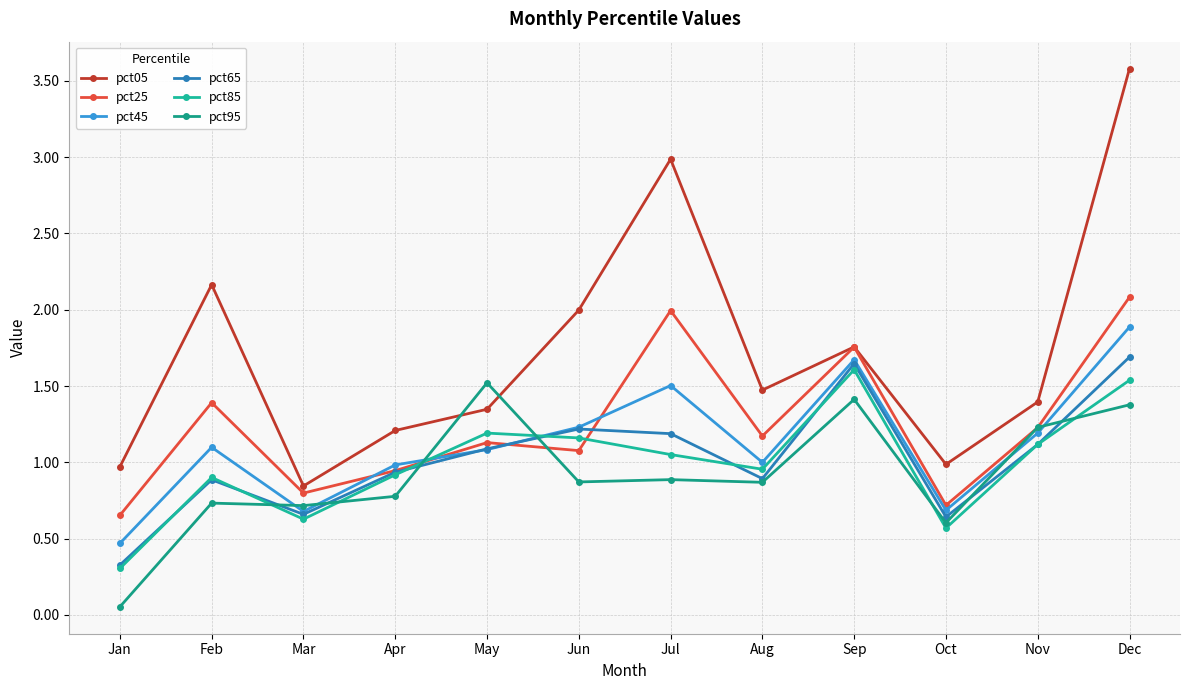

At which label does pct65 reach its peak?

Dec